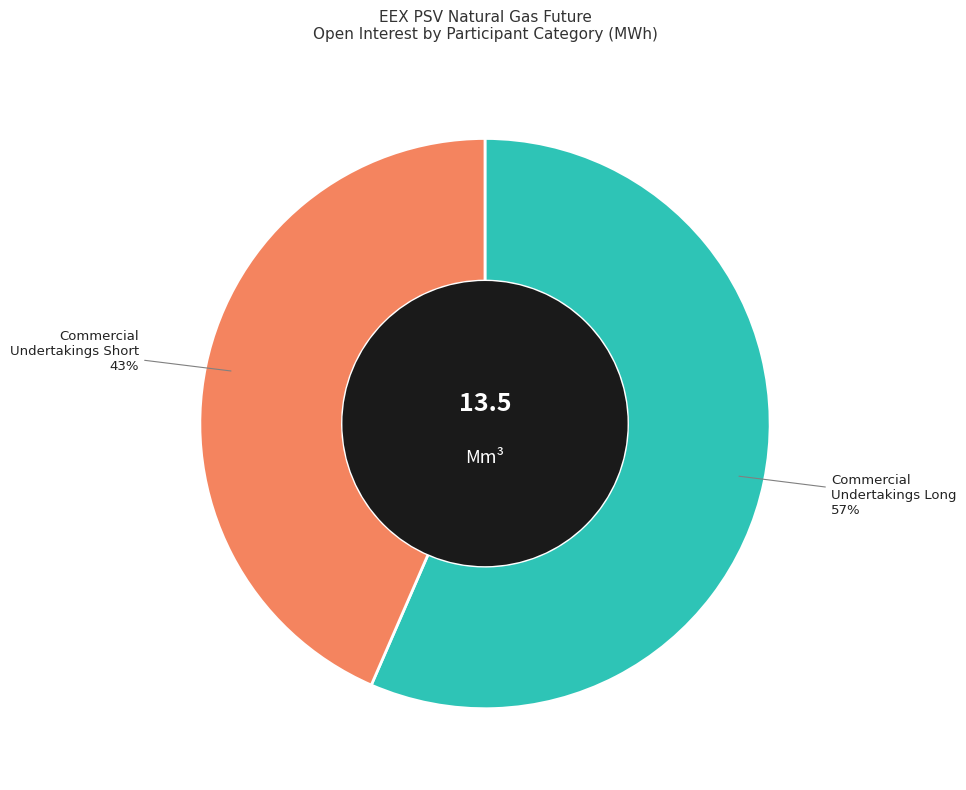

Does any single category account for the majority?

Yes